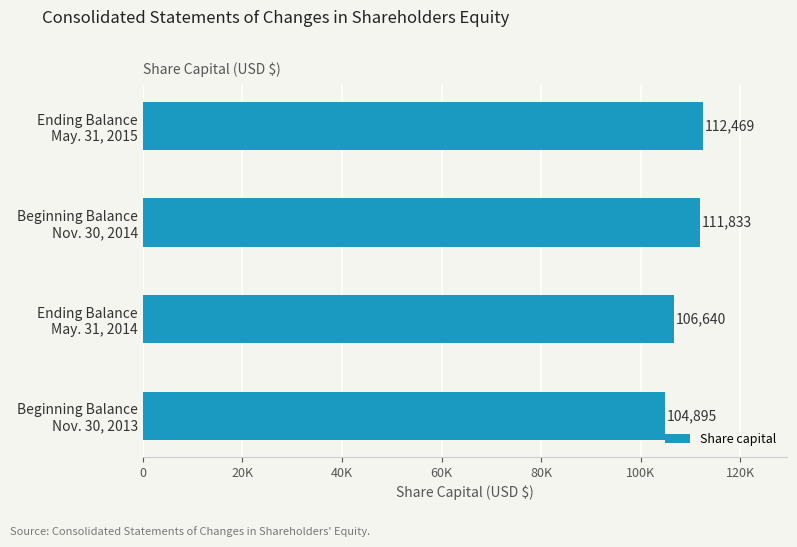

At which label is the value closest to 108682?

Ending Balance
May. 31, 2014